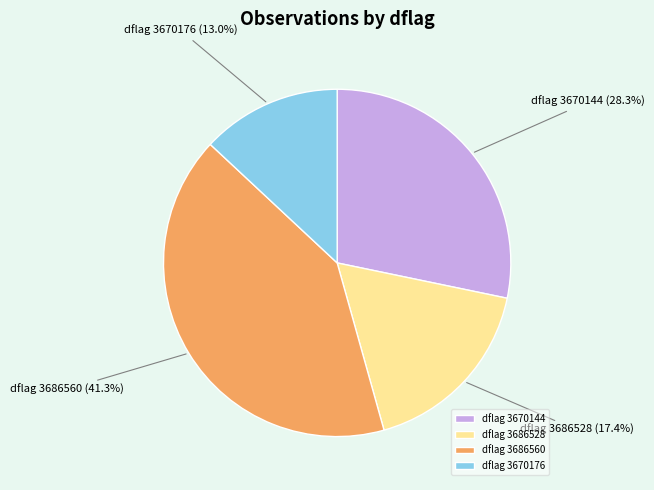

Which slice is the largest?

dflag 3686560